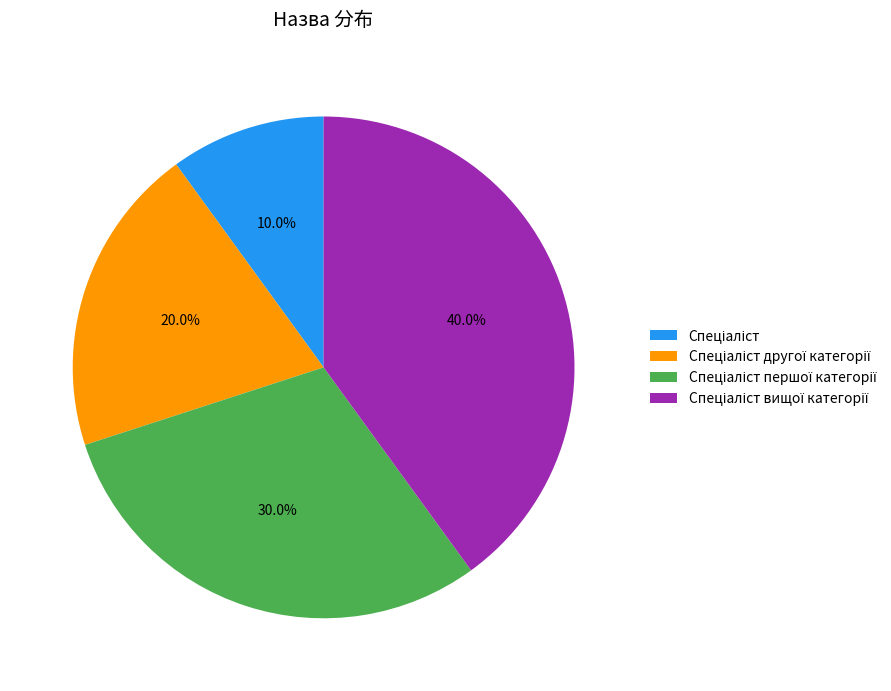

Does any single category account for the majority?

No